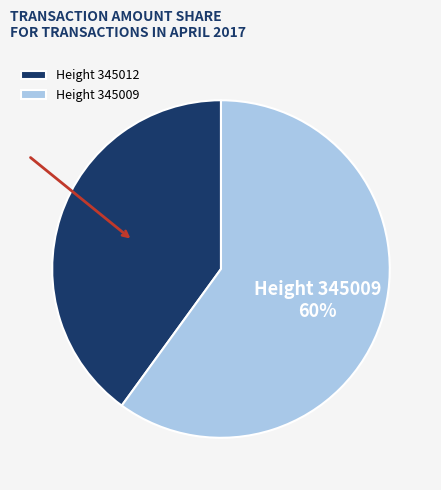

Combined, do Height 345009 and Height 345012 account for over 50%?

Yes